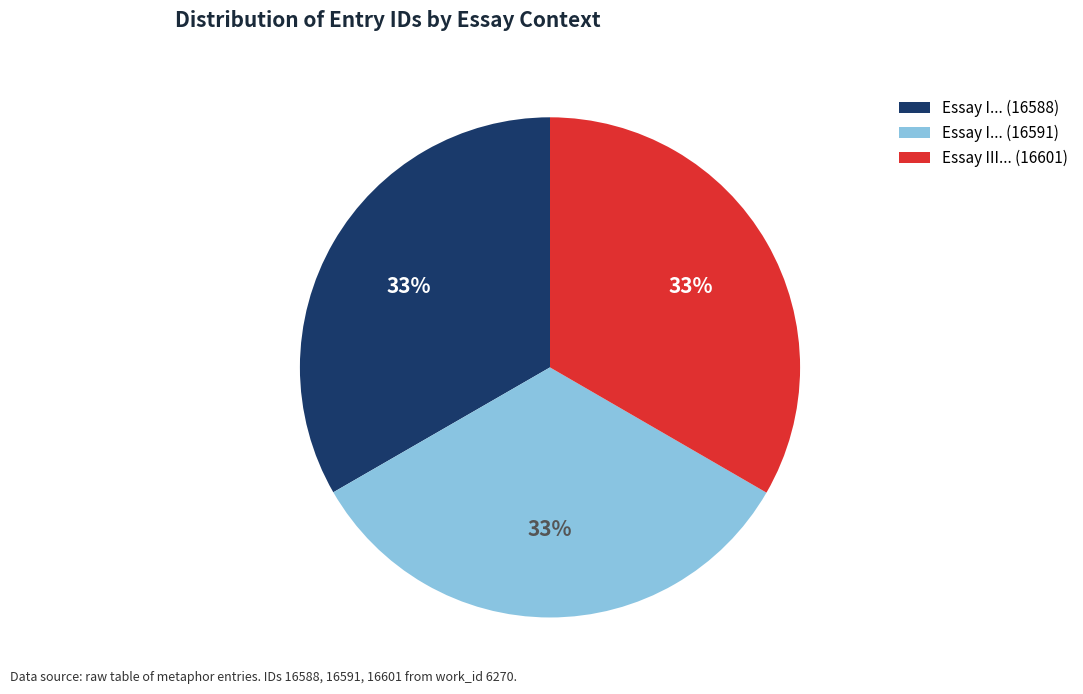

What is the ratio of the value at Essay III... (16601) to the value at Essay I... (16591)?

1.0